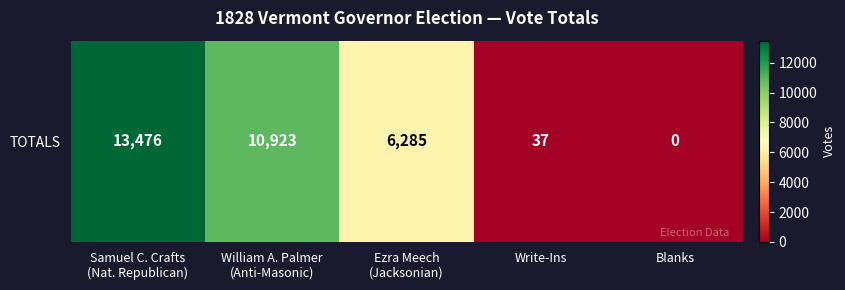

Read the value at William A. Palmer
(Anti-Masonic).

10923